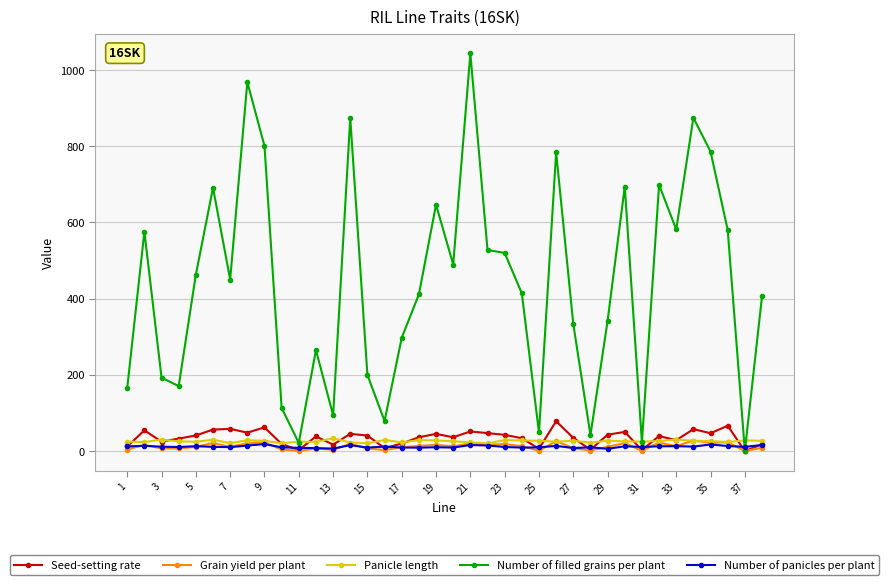

True or false: Number of filled grains per plant has more than 0 interior local peaks.

True